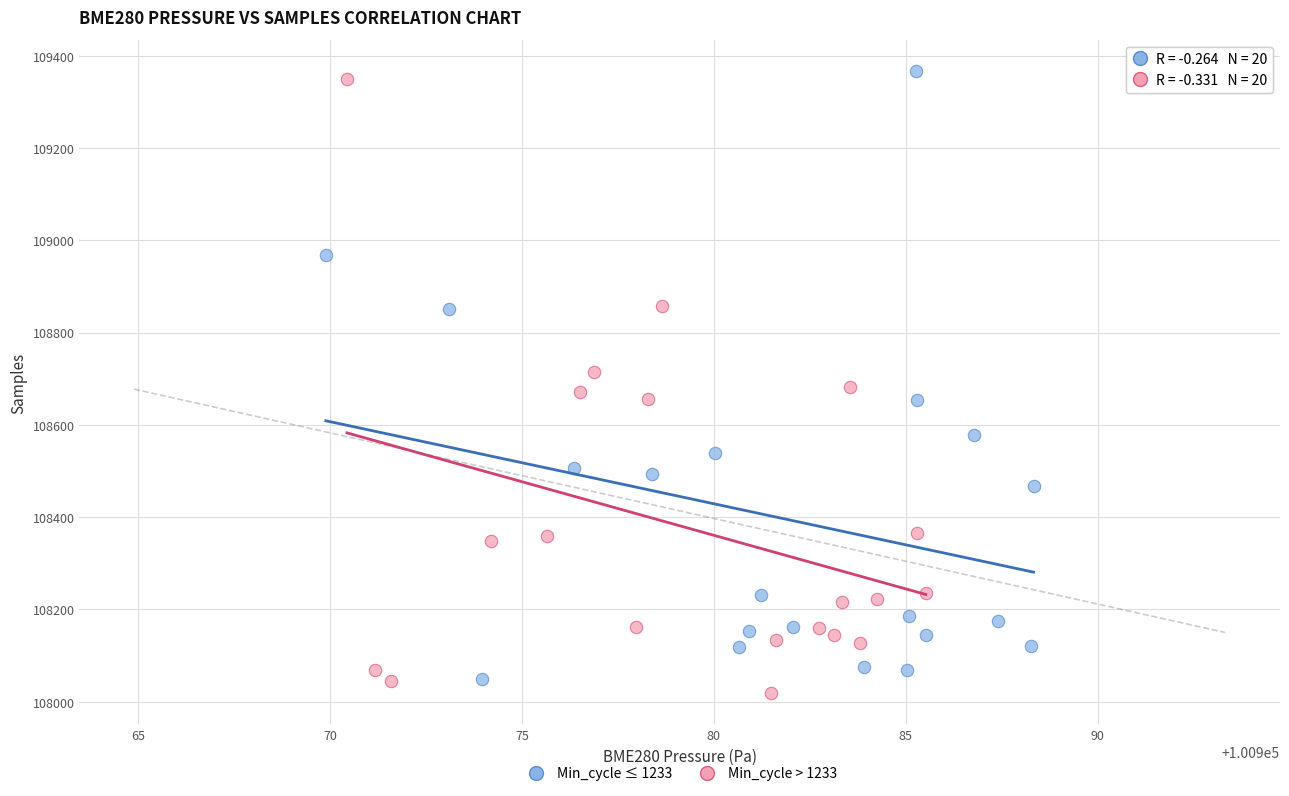

What are all the series names shown in the legend?

Min_cycle ≤ 1233, Min_cycle > 1233